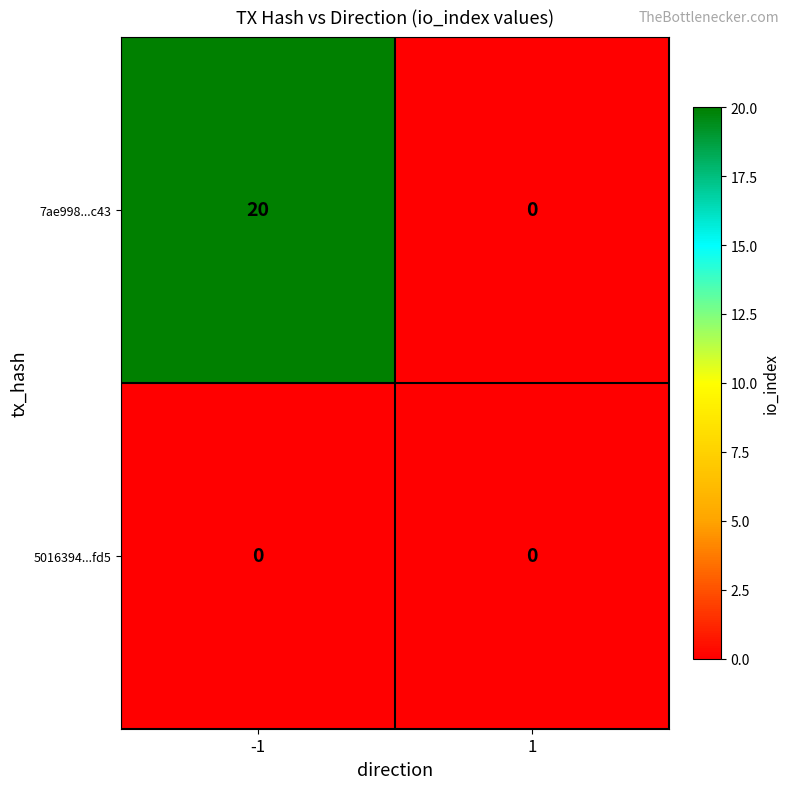

What is the maximum value shown in the chart?

20